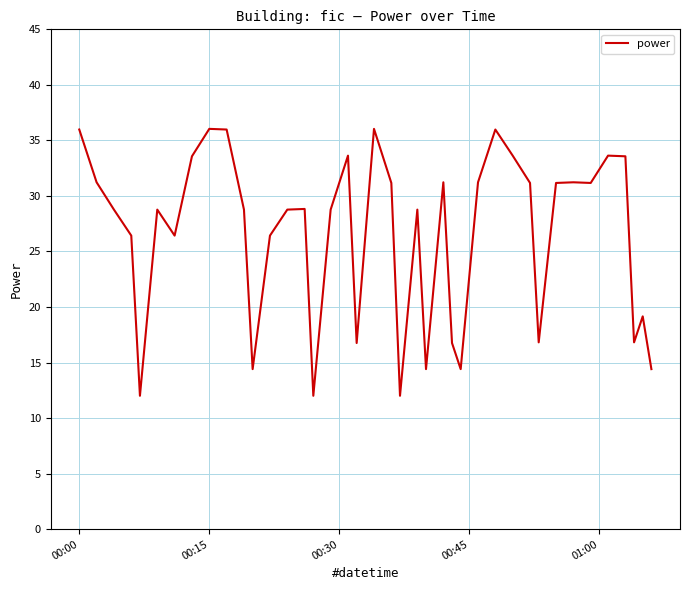

What is the minimum value shown in the chart?

12.0